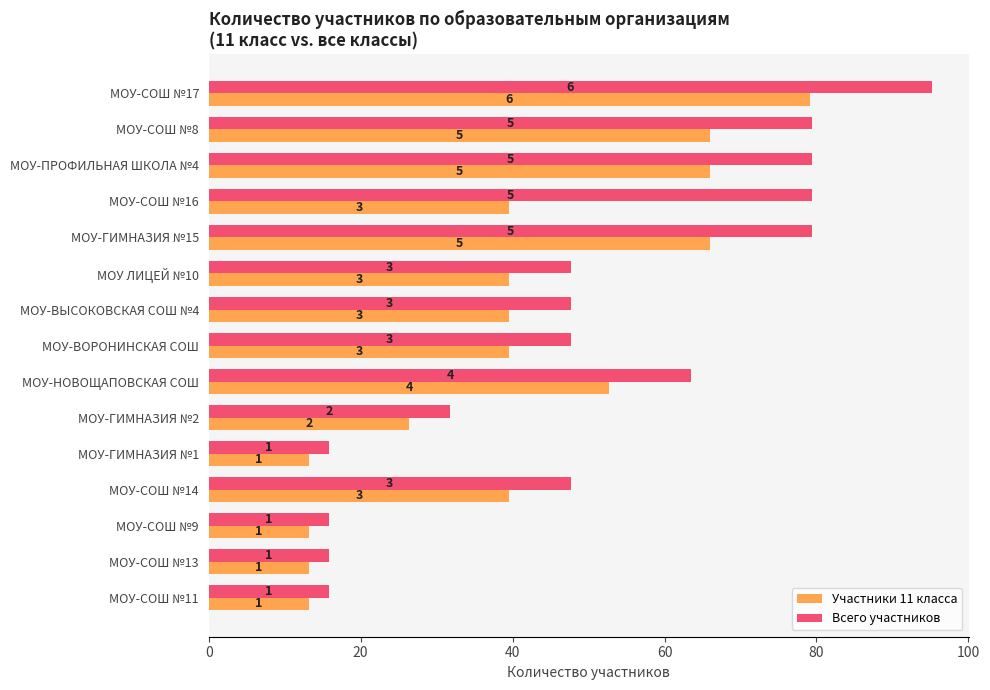

Which series has the largest total across all categories?

Всего участников